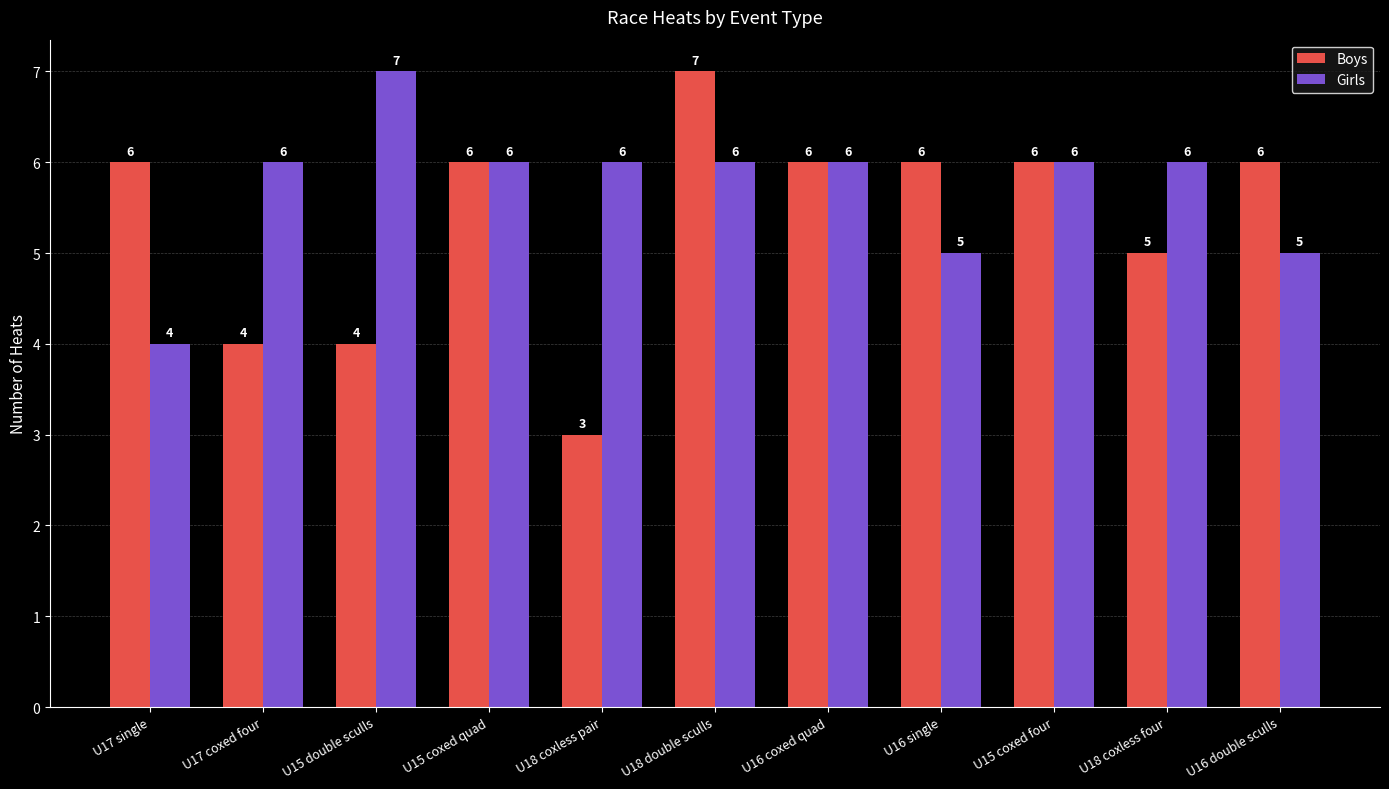

Which label corresponds to the smallest value in the chart?

U18 coxless pair